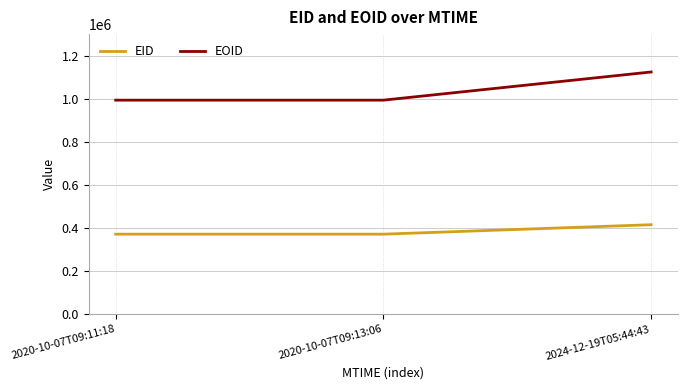

Is the value of EID at 2024-12-19T05:44:43 greater than the value of EOID at 2024-12-19T05:44:43?

No